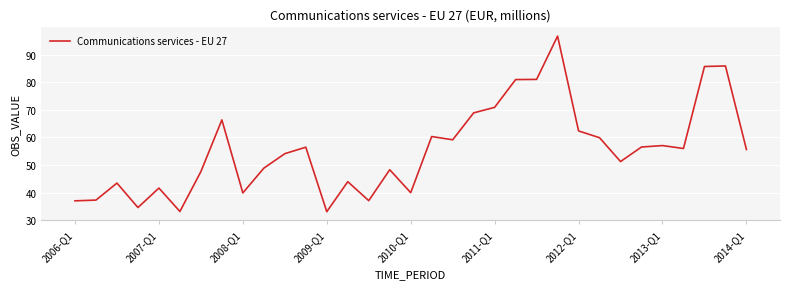

How many categories are shown in the chart?

33